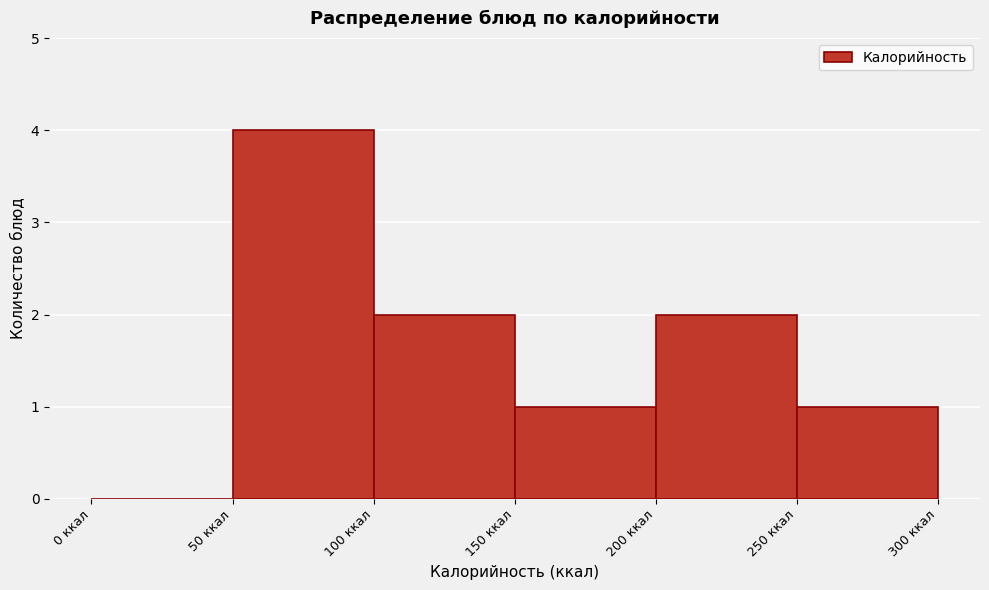

What is the height of the bar covering 50 to 100 on the x-axis? The values are not printed on the chart, so give them approximately, as read against the axis.

4